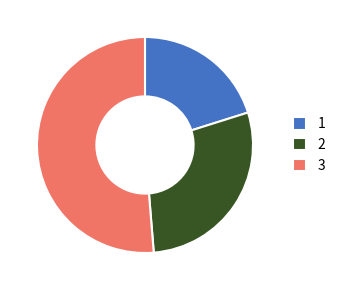

True or false: 2 accounts for 29% of the total.

True